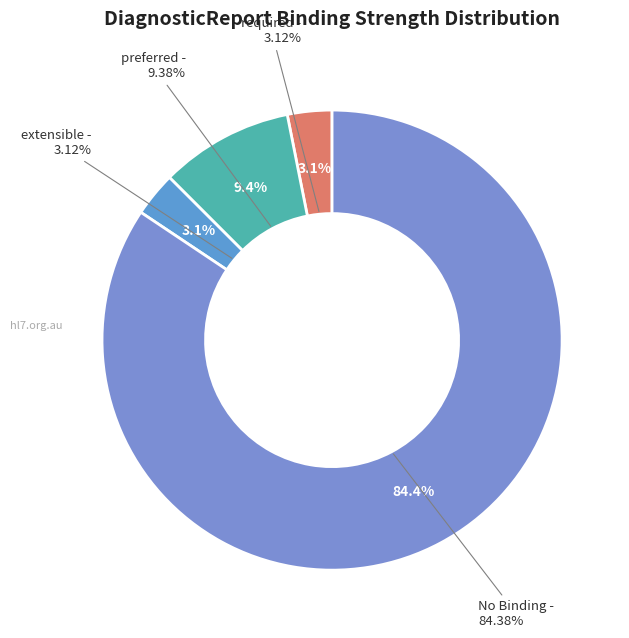

Is it true that DiagnosticReport.meta is 18% of the pie?

False